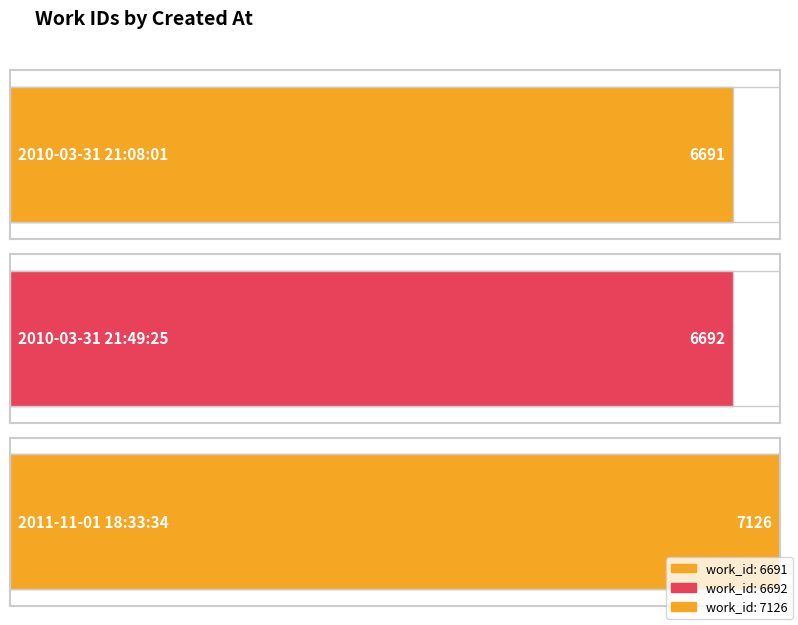

What is the average value?

6836